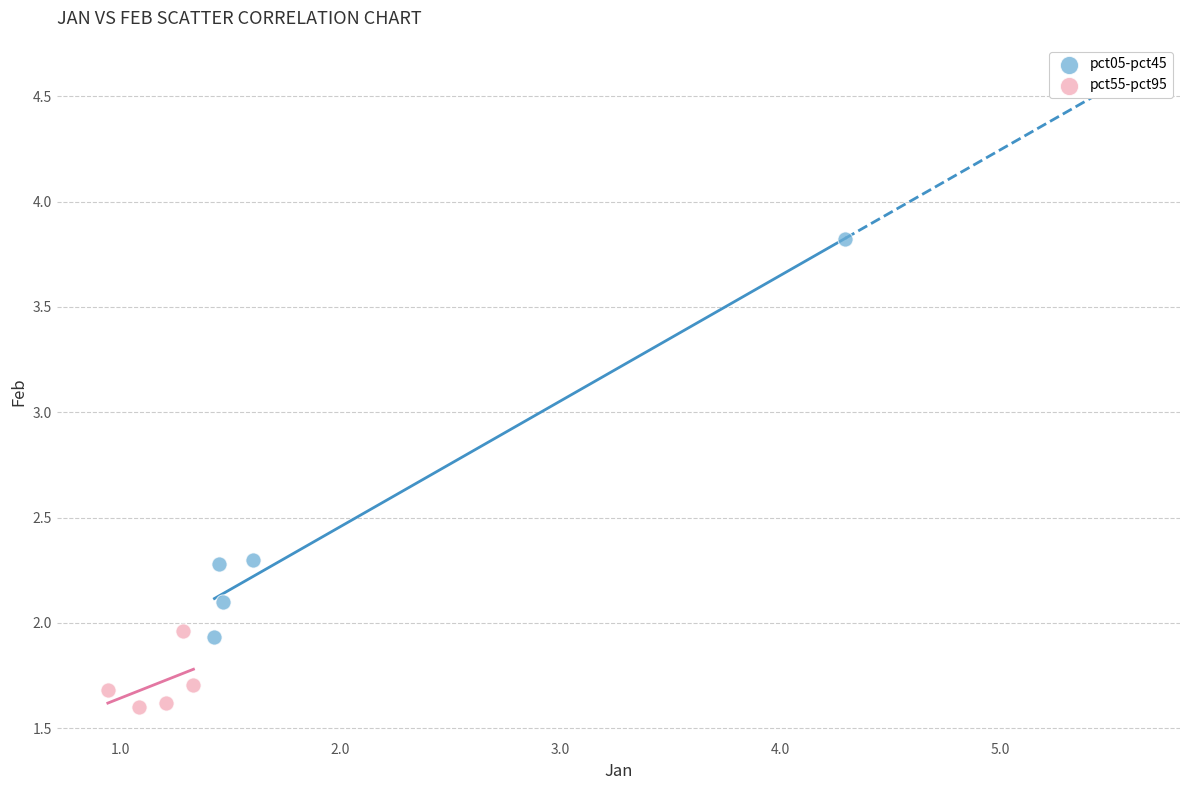

Which series contains the lowest Y value?

pct55-pct95